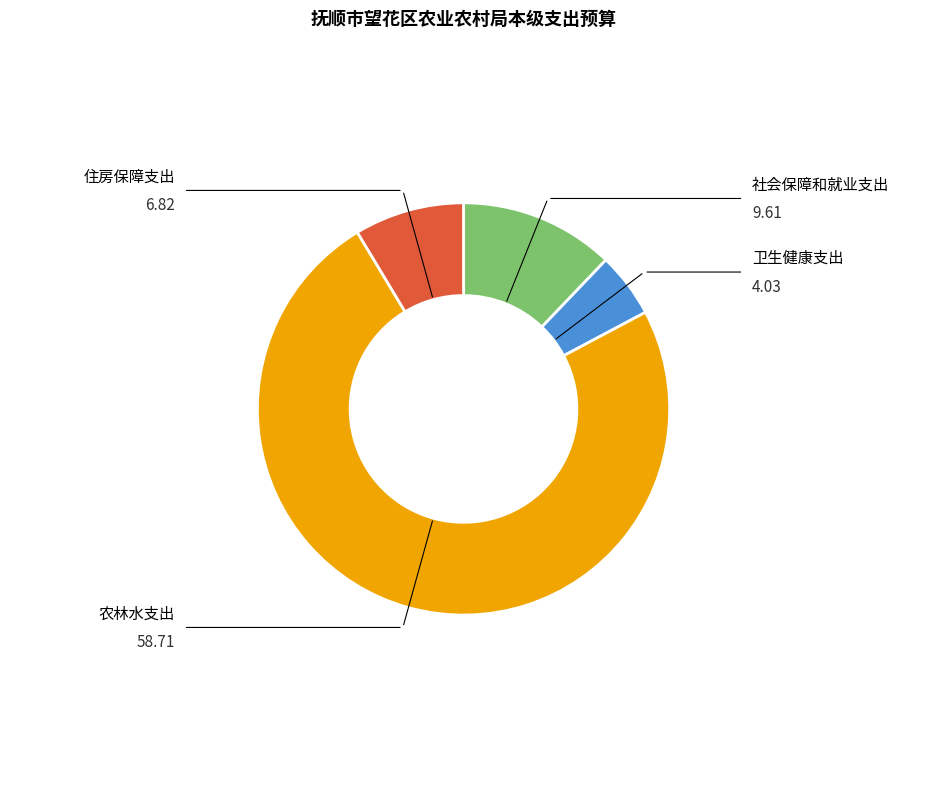

Is there any slice that represents more than half of the pie?

Yes